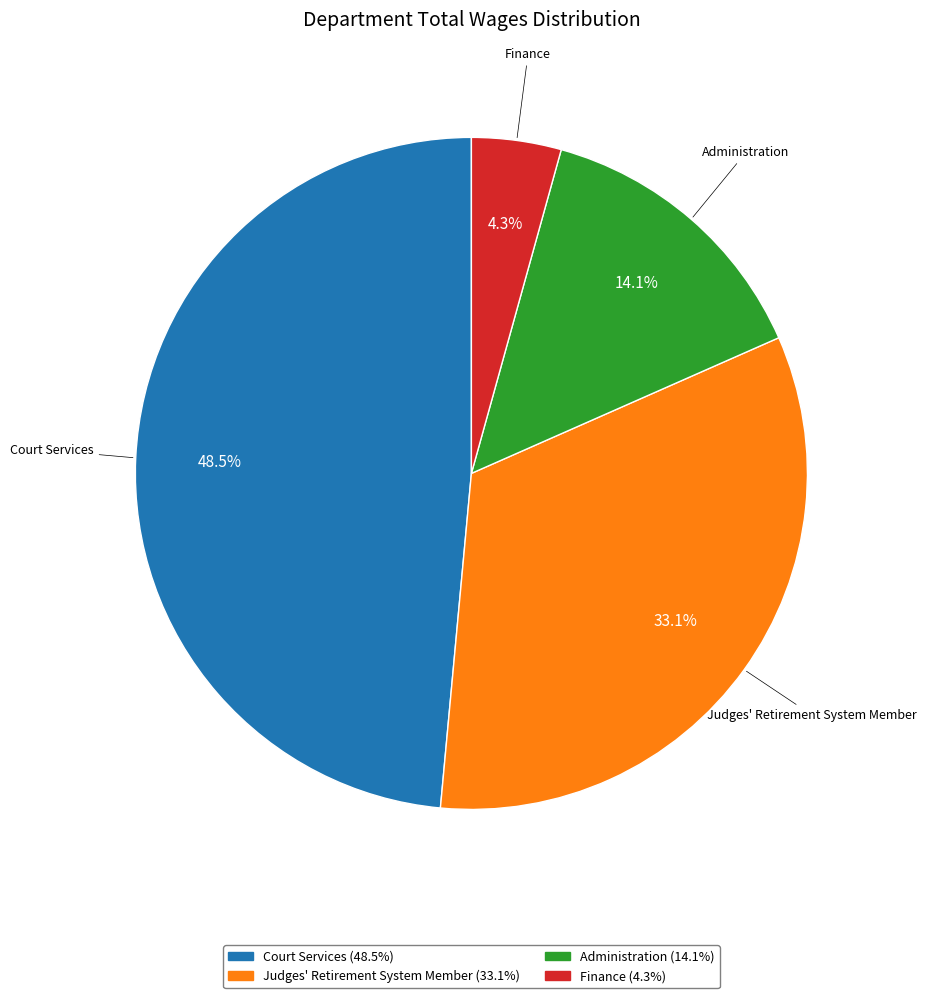

Rank the categories by value from lowest to highest.

Finance, Administration, Judges' Retirement System Member, Court Services